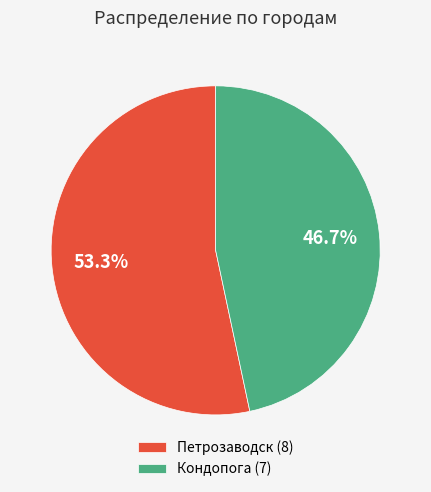

What percentage is the Кондопога slice, to the nearest percent?

47%